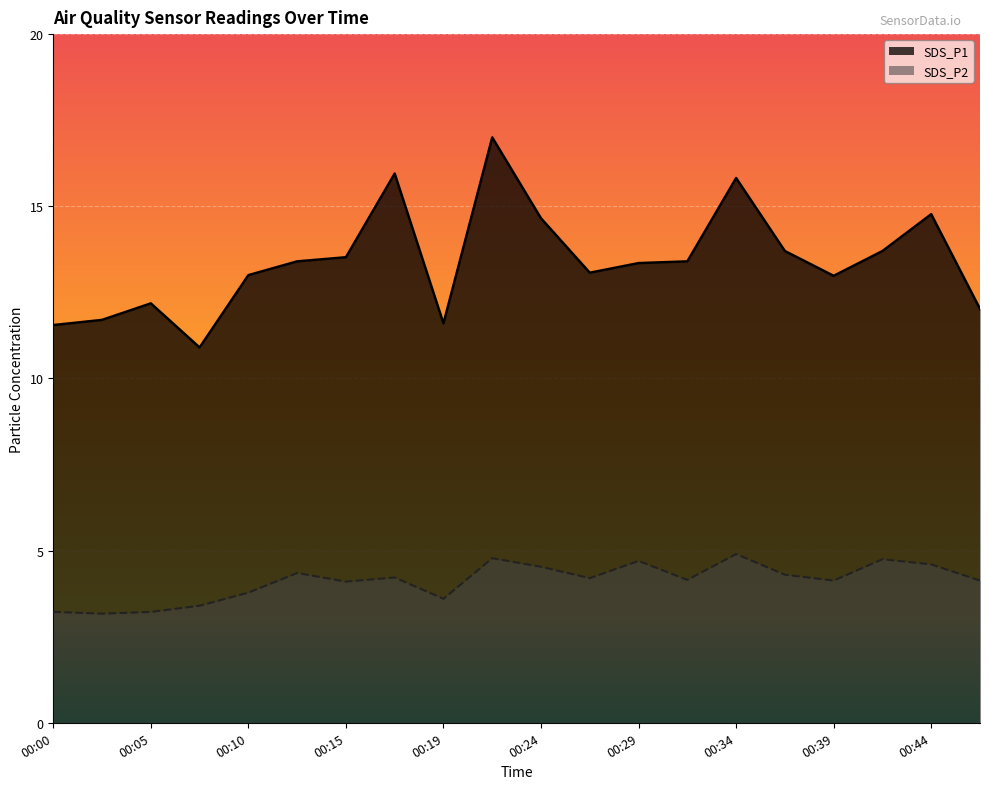

Does the chart display data point markers on the line(s)?

No